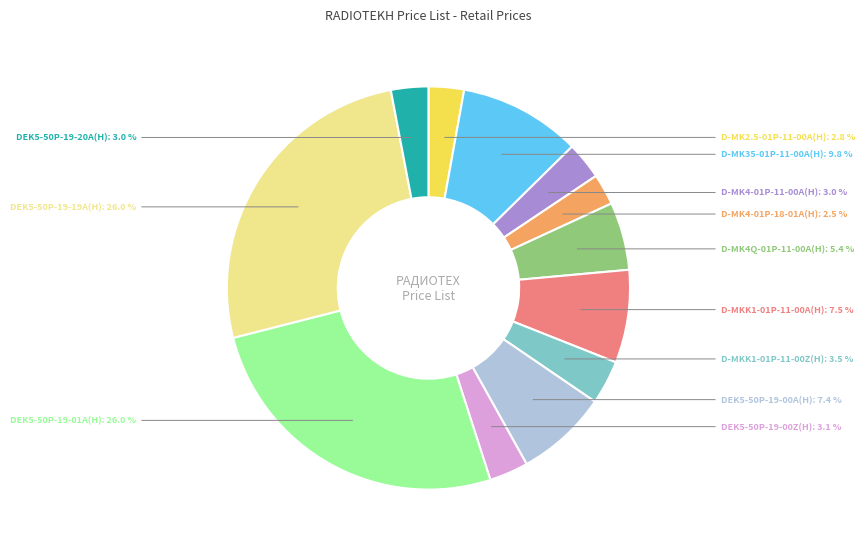

Is D-MK4-01P-18-01A(H) the majority of the pie?

No